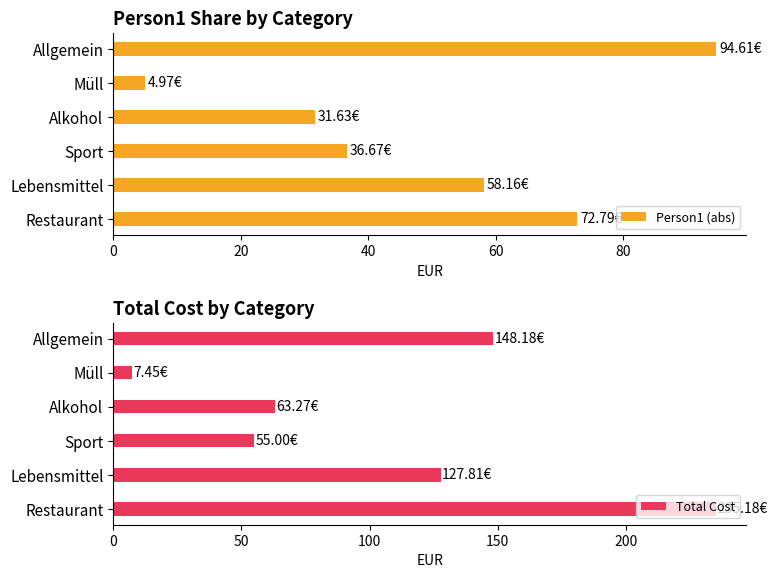

What are all the series names shown in the legend?

Person1 (abs), Total Cost